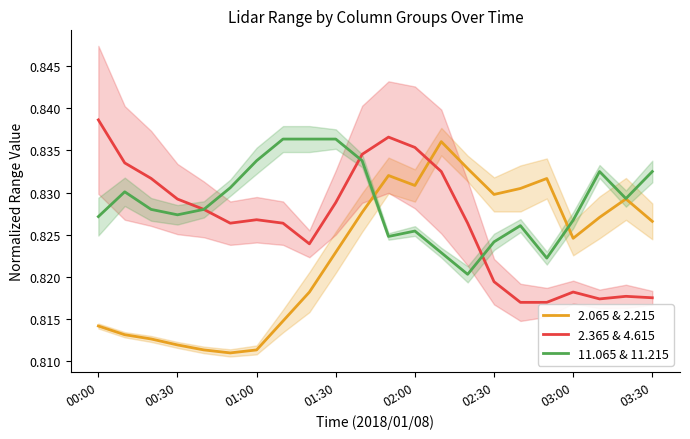

Which category has the highest value in the 2.365 & 4.615 series?

00:00